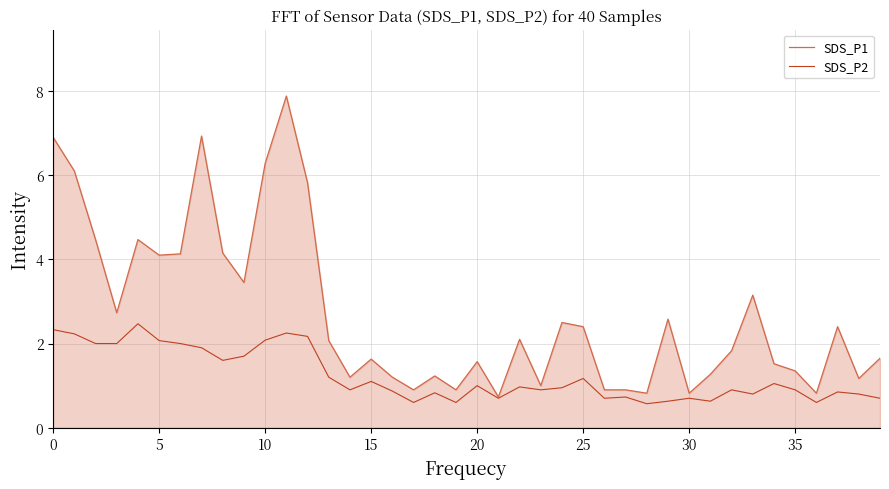

What is the lowest value of the SDS_P2 series?

0.6